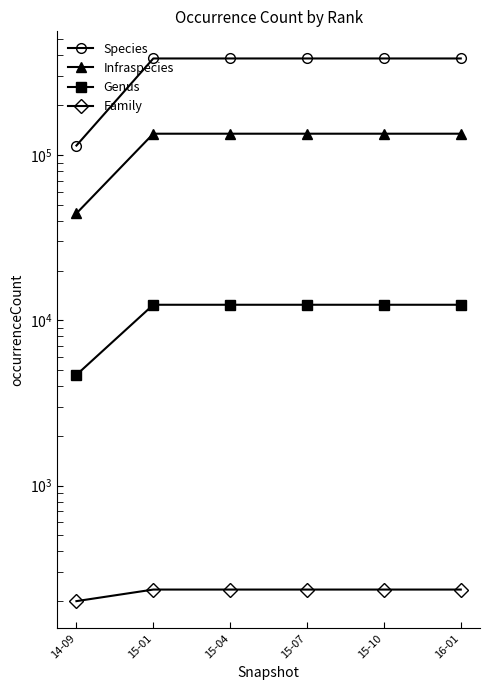

Between 14-09 and 16-01, which series saw the biggest shift?

Species